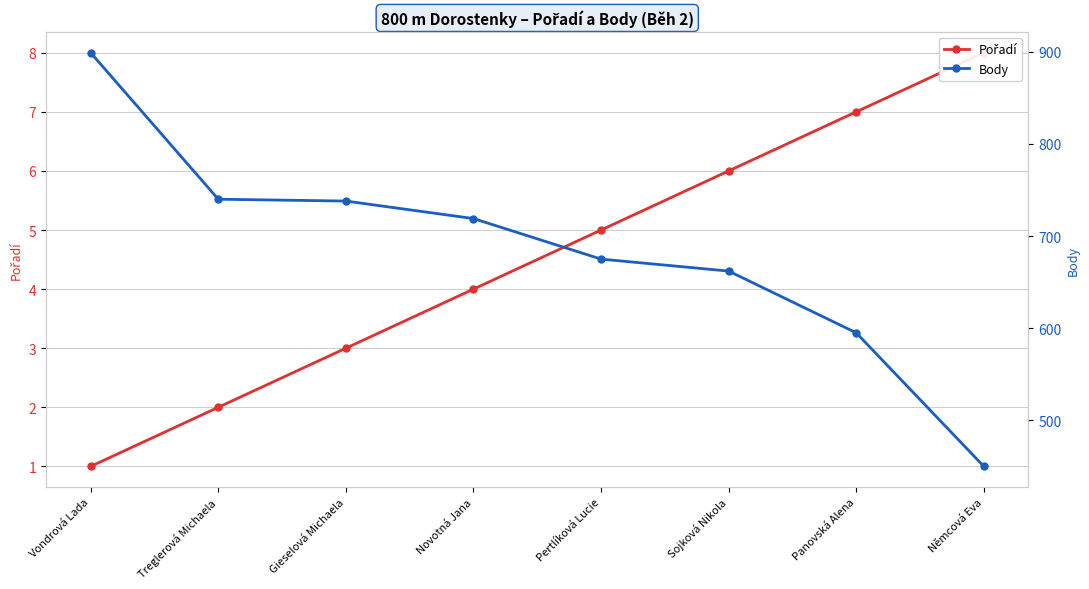

What is the label of the 5th point from the left?

Pertlíková Lucie